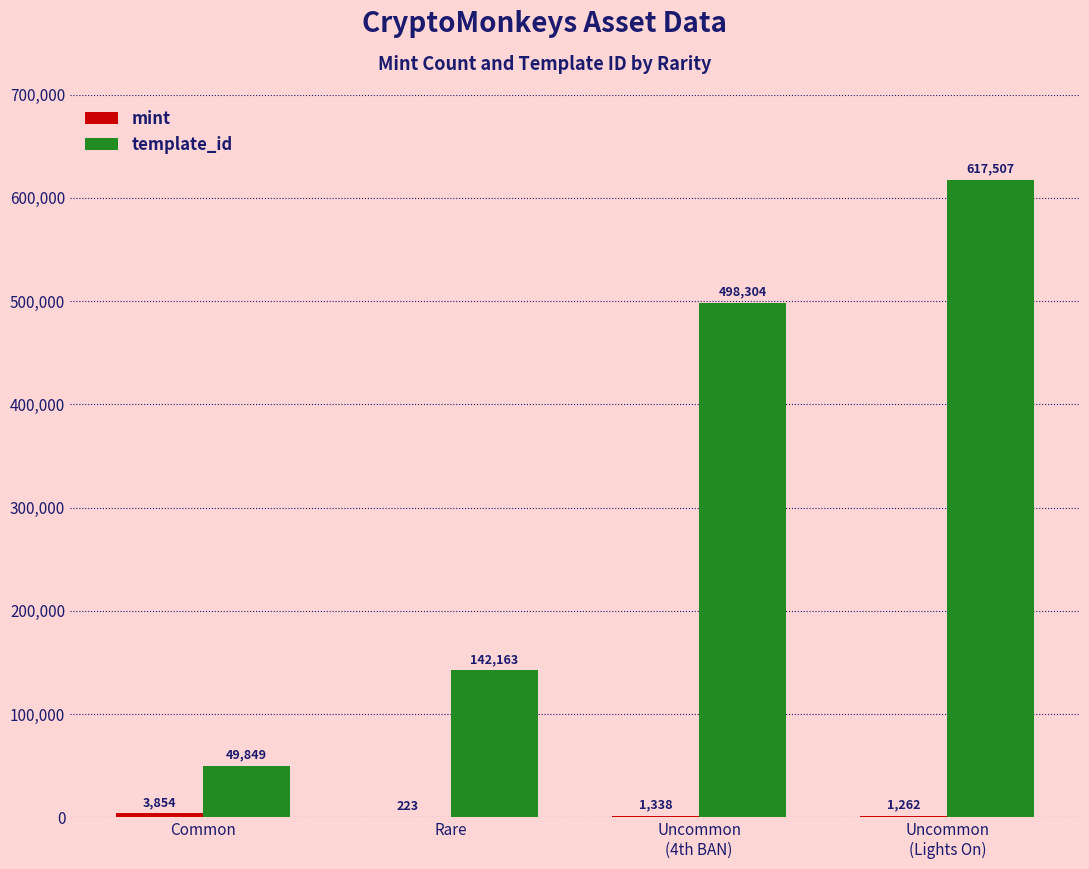

What is the maximum value shown in the chart?

617507